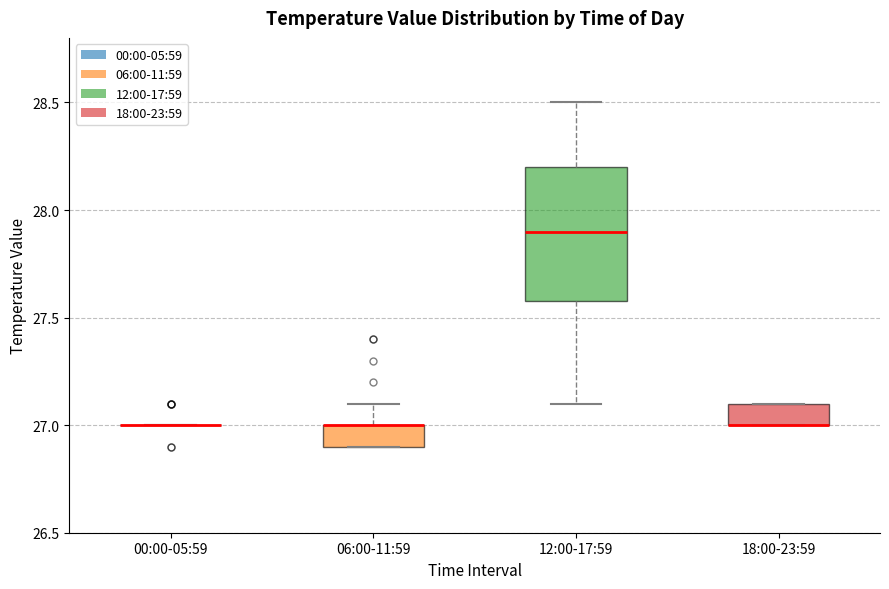

Where does the median line of the box for 12:00-17:59 sit on the y-axis? The values are not printed on the chart, so give them approximately, as read against the axis.

27.9